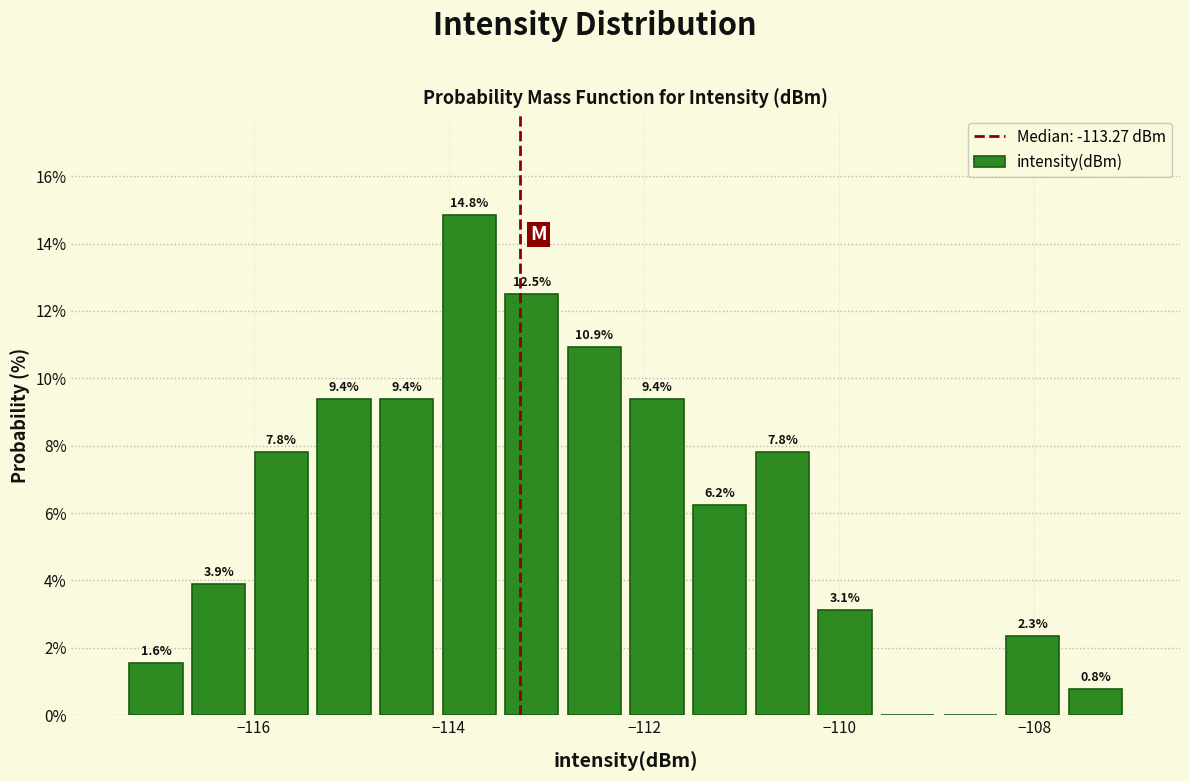

Around what value on the x-axis is the tallest bar? Give the approximate position of its centre, as read against the axis.

-113.8